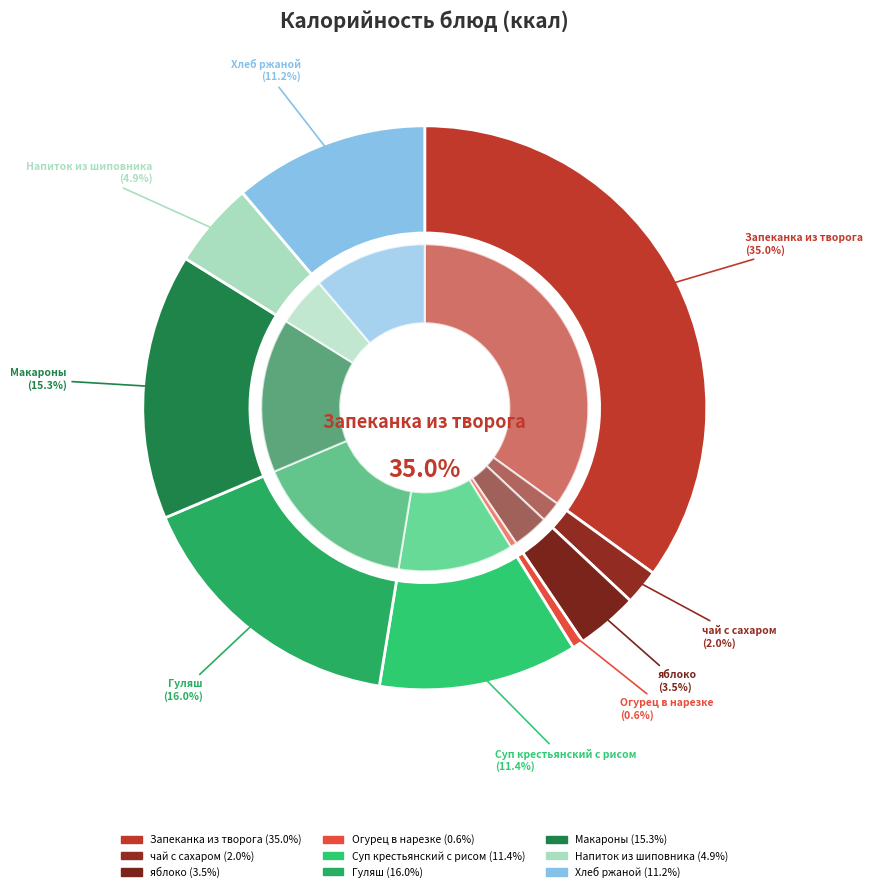

Which category has the biggest portion of the pie?

Запеканка из творога